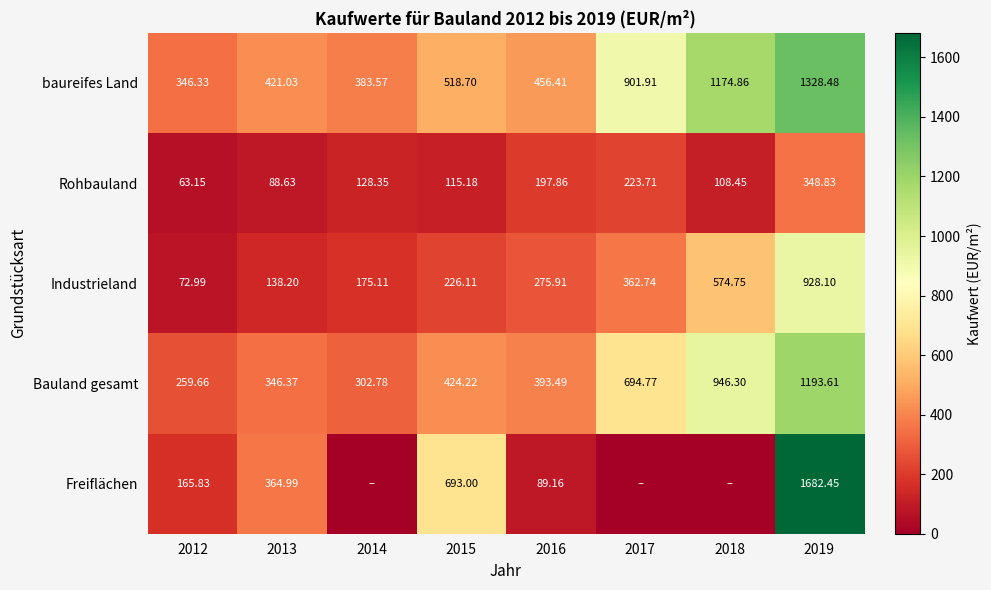

At 2016, list the series in order from smallest to largest.

Freiflächen, Rohbauland, Industrieland, Bauland gesamt, baureifes Land